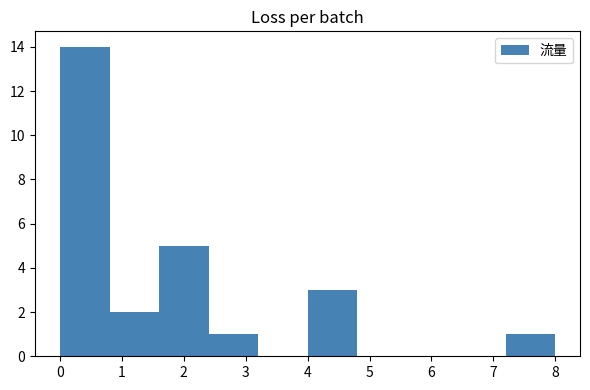

Reading left to right, list every bar in this chart as the range it spans on the x-axis followed by its height. The values are not printed on the chart, so give them approximately, as read against the axis.

0.0 to 0.8: 14
0.8 to 1.6: 2
1.6 to 2.4: 5
2.4 to 3.2: 1
3.2 to 4.0: 0
4.0 to 4.8: 3
4.8 to 5.6: 0
5.6 to 6.4: 0
6.4 to 7.2: 0
7.2 to 8.0: 1